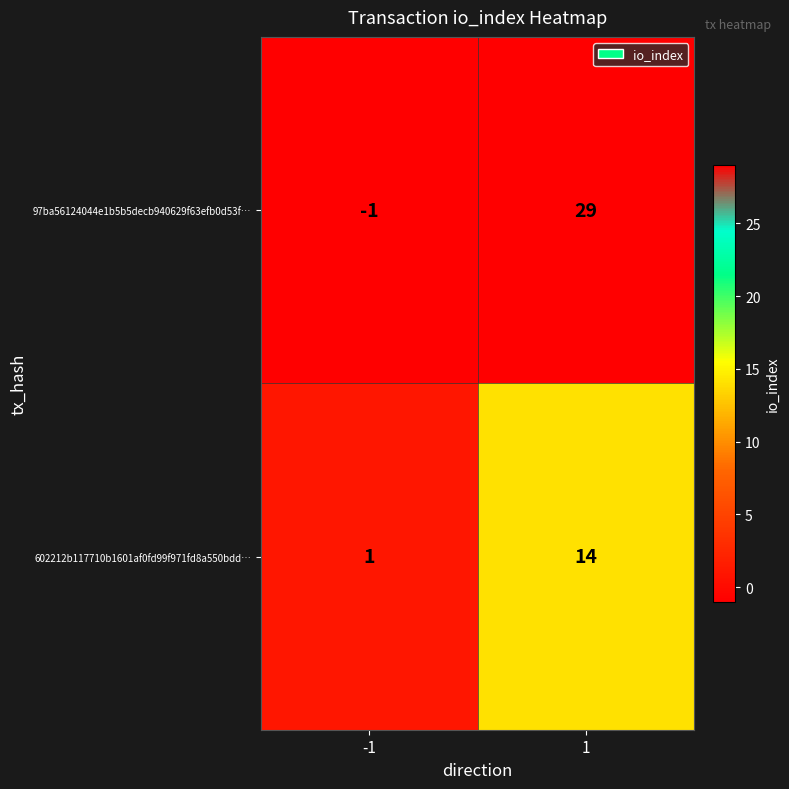

What is the difference between the 602212b117710b1601af0fd99f971fd8a550bdd… values at 1 and -1?

13